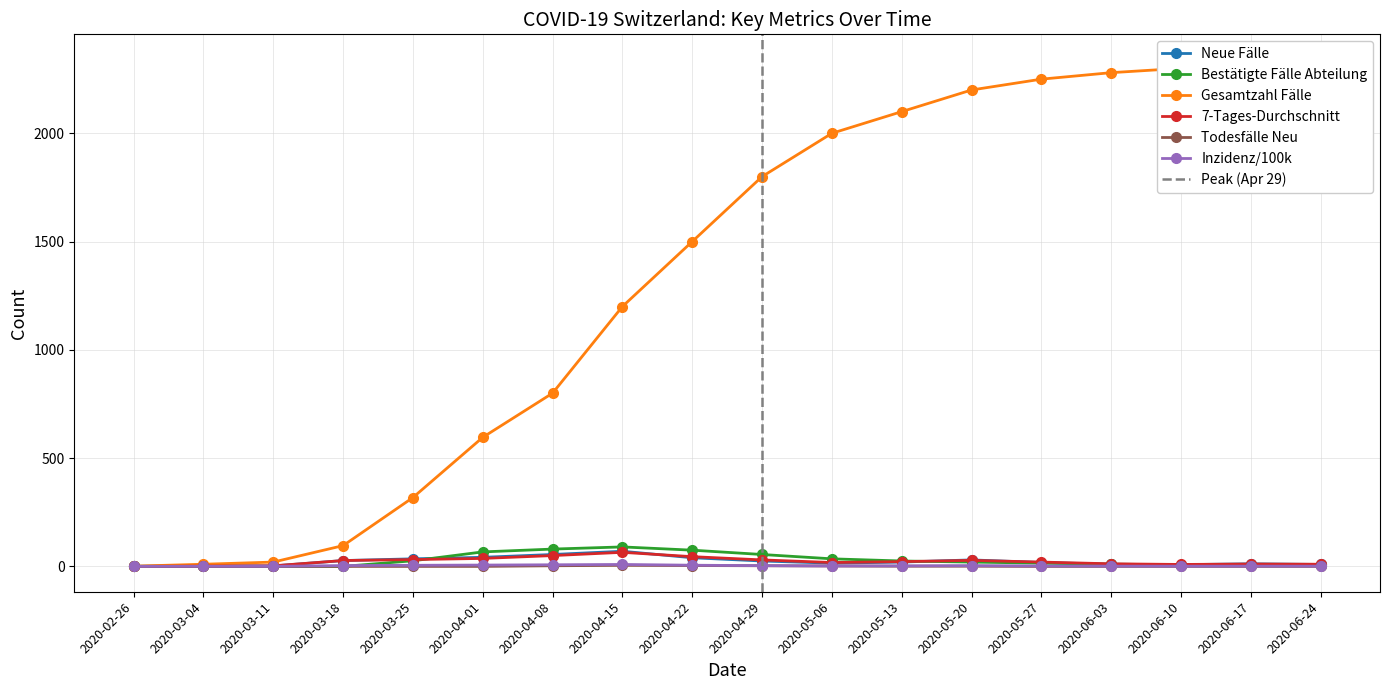

Which series changed the most between 2020-03-18 and 2020-06-10?

Gesamtzahl Fälle